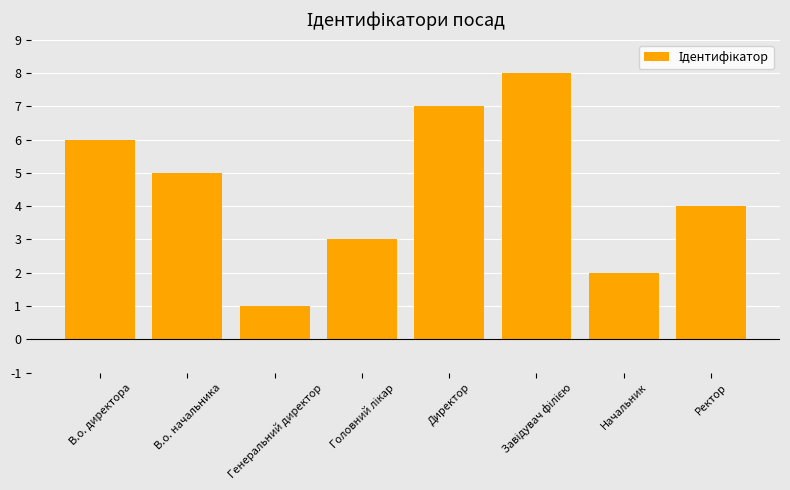

What is the difference between the second highest and minimum values?

6